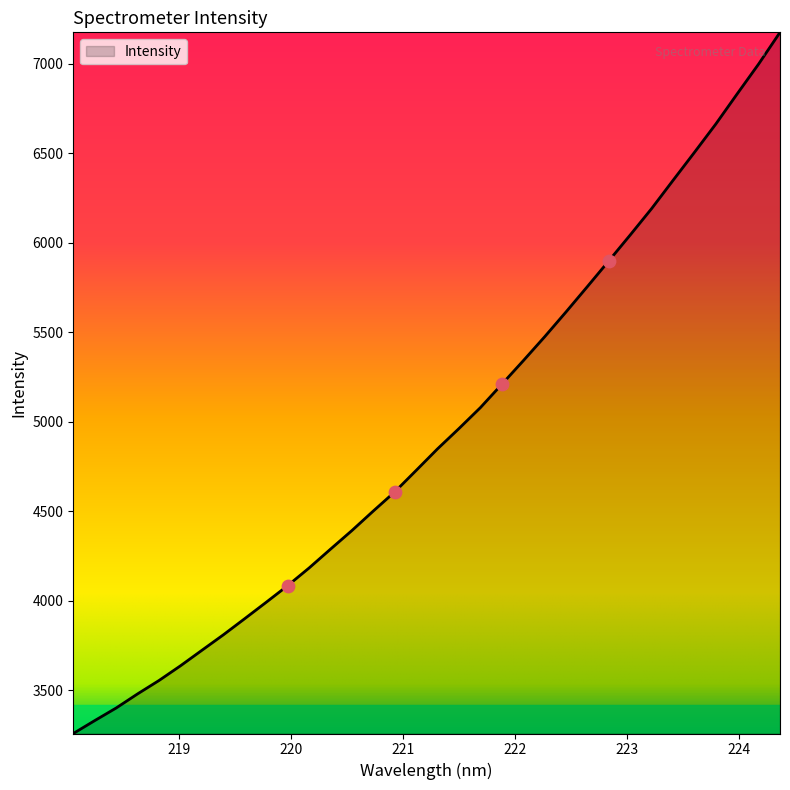

What is the smallest value displayed?

3259.1